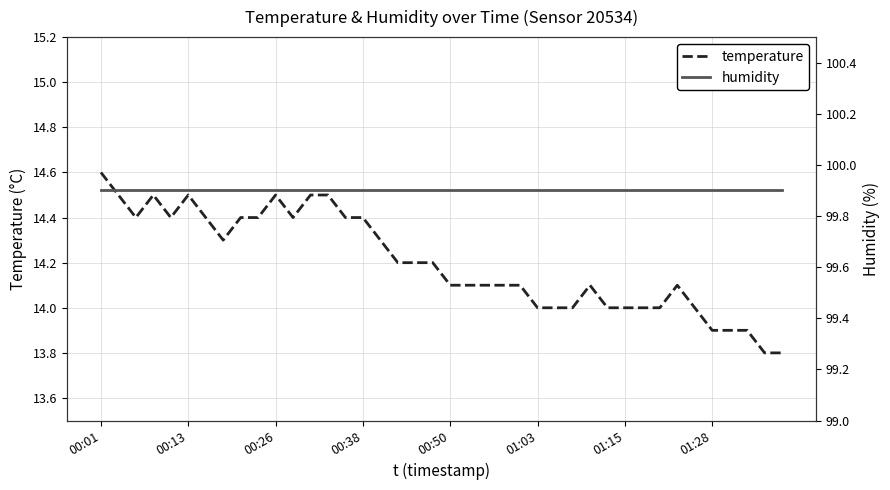

The value of temperature at 26 is 22.4. True or false?

False